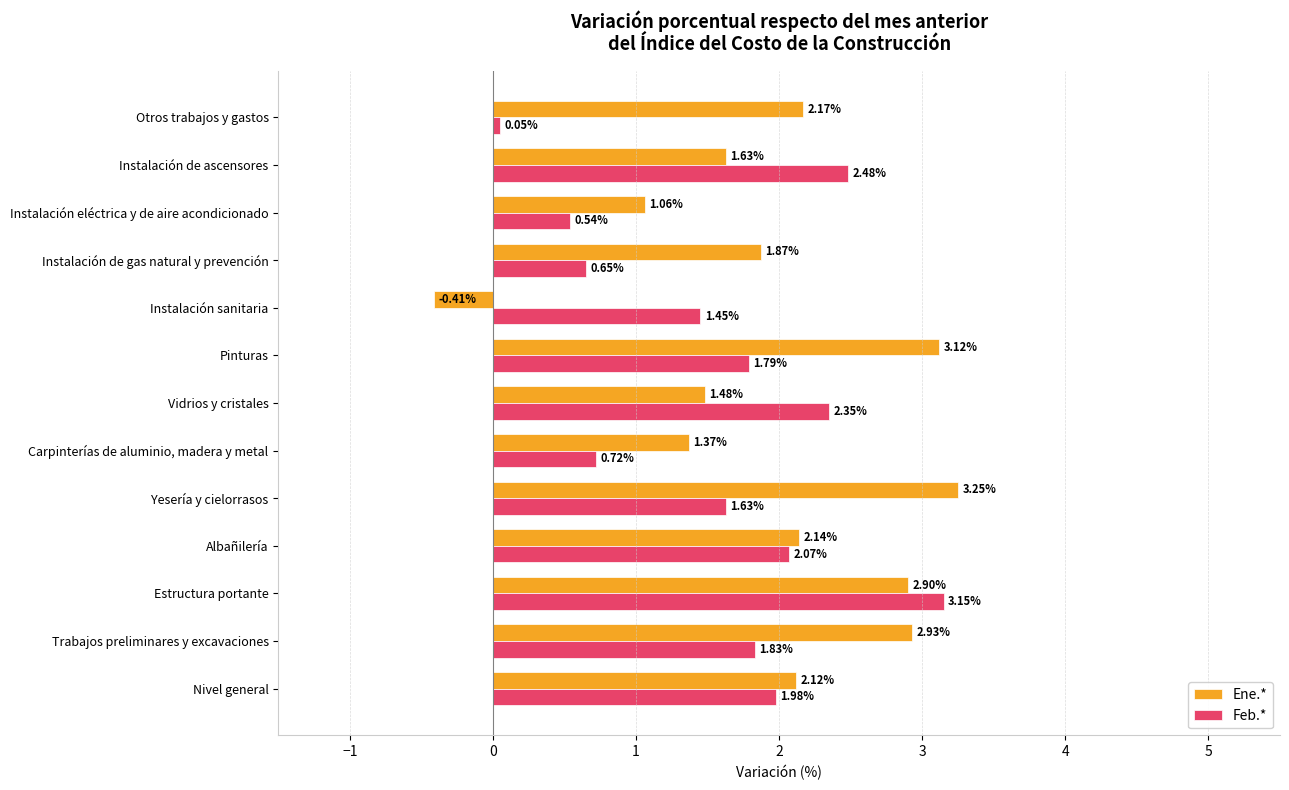

List the series in order of their peak value, lowest first.

Feb.*, Ene.*